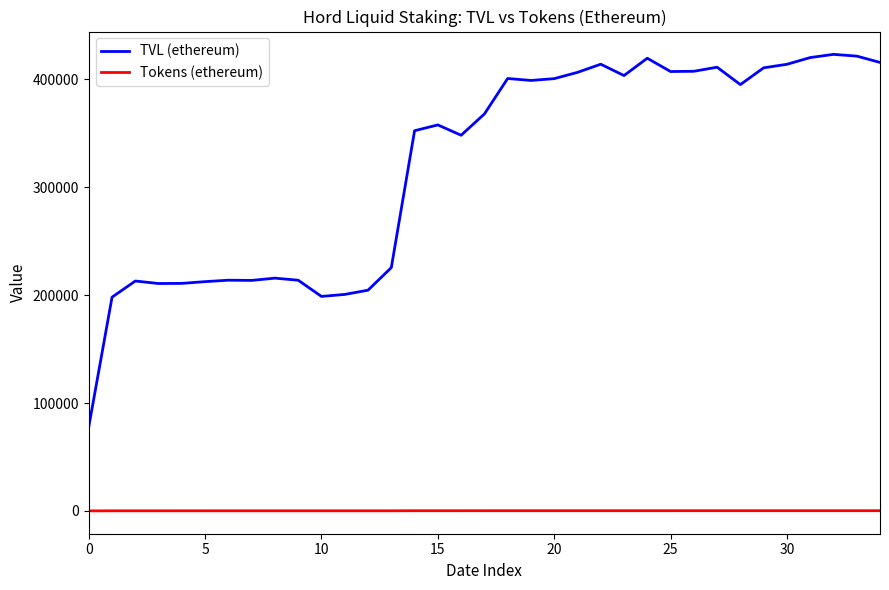

Rank the series by their average value, from lowest to highest.

Tokens (ethereum), TVL (ethereum)